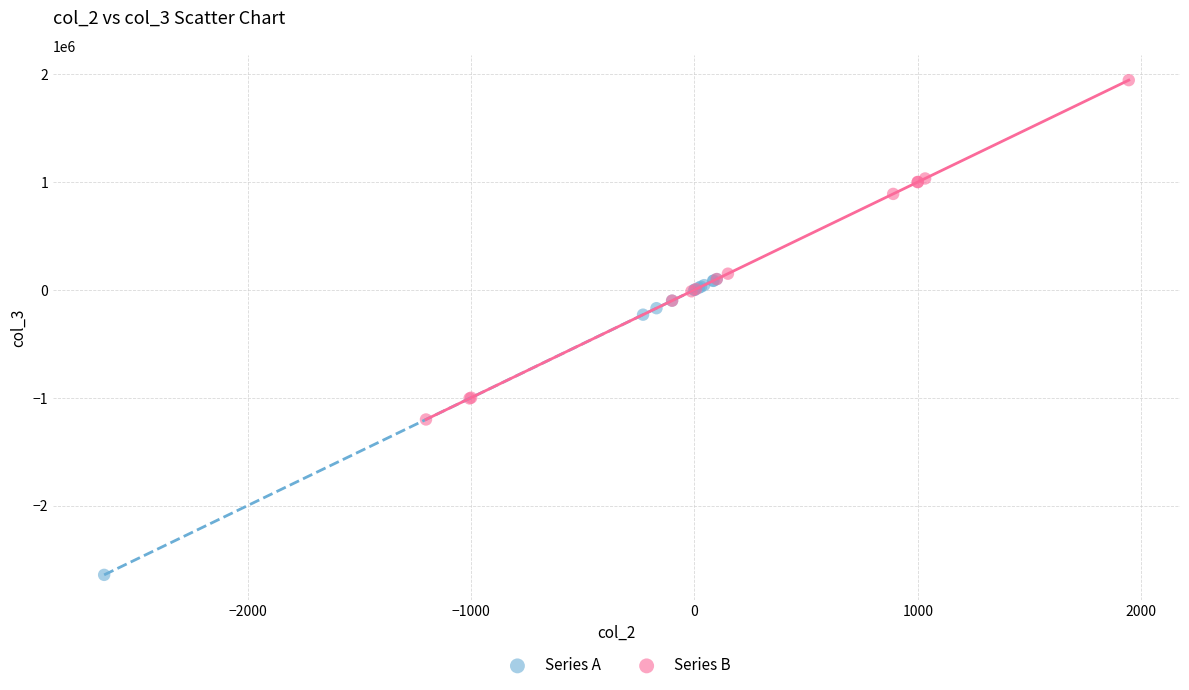

Which series contains the lowest Y value?

Series A